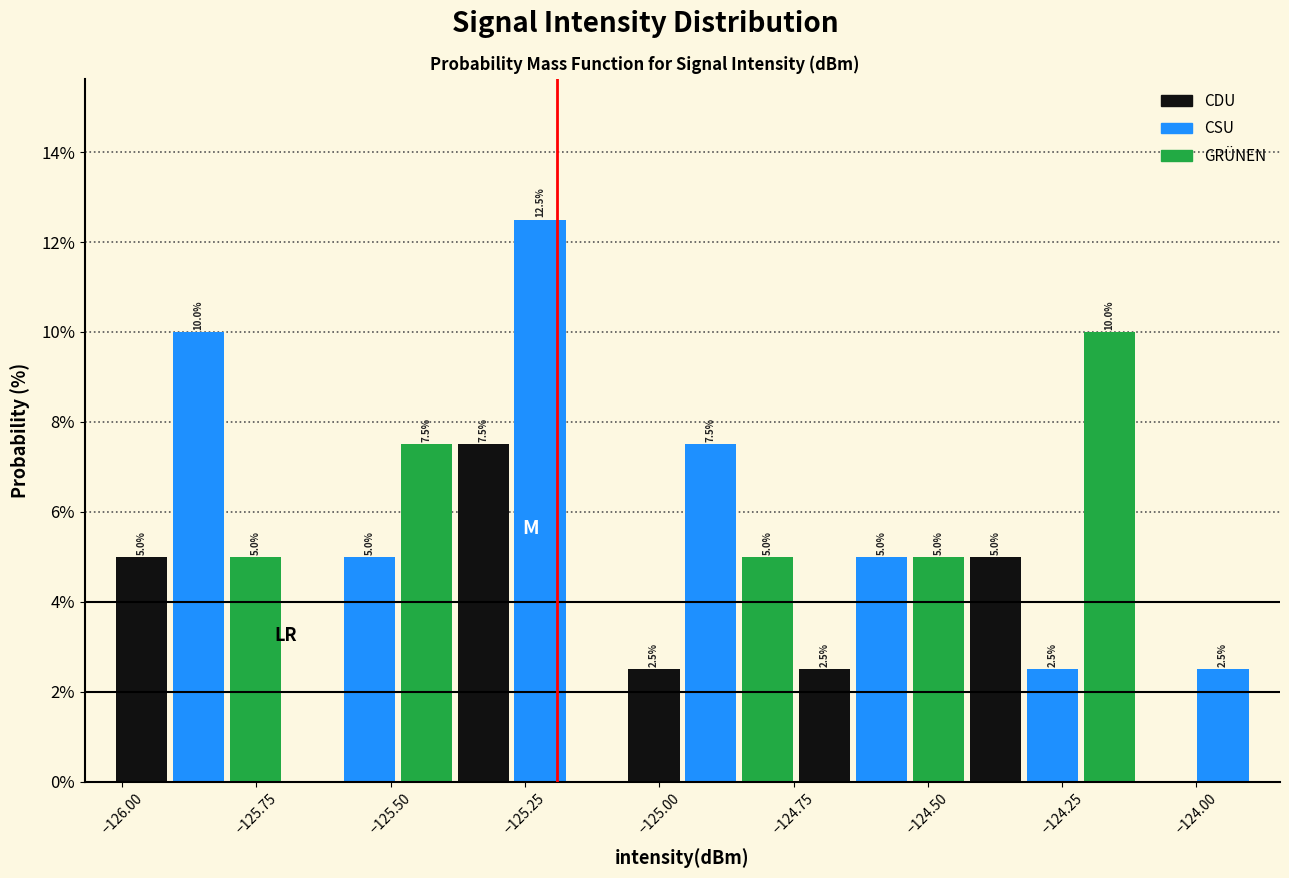

Around what value on the x-axis is the tallest bar? Give the approximate position of its centre, as read against the axis.

-125.20